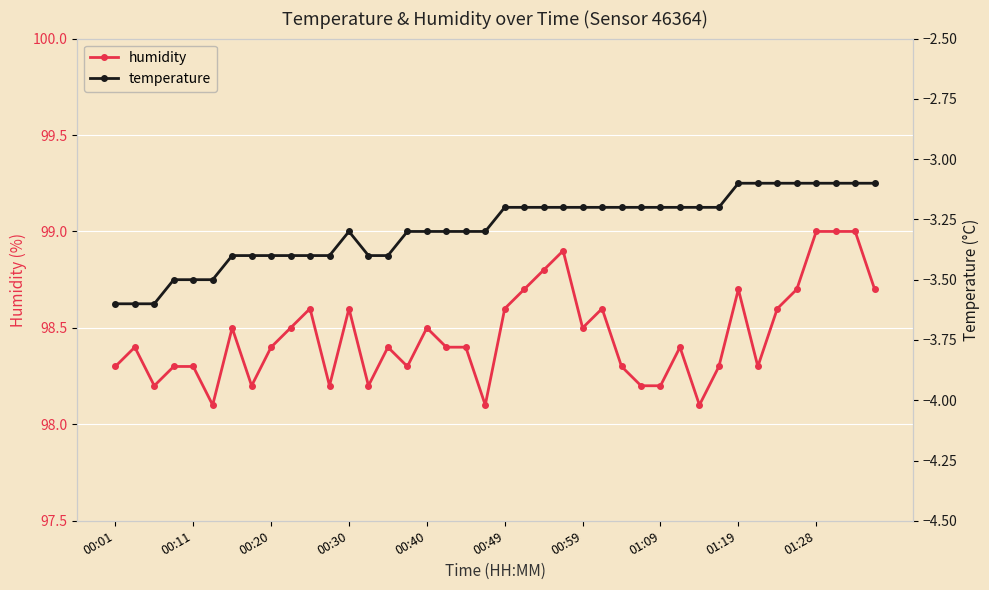

What is the highest value of the humidity series?

99.0